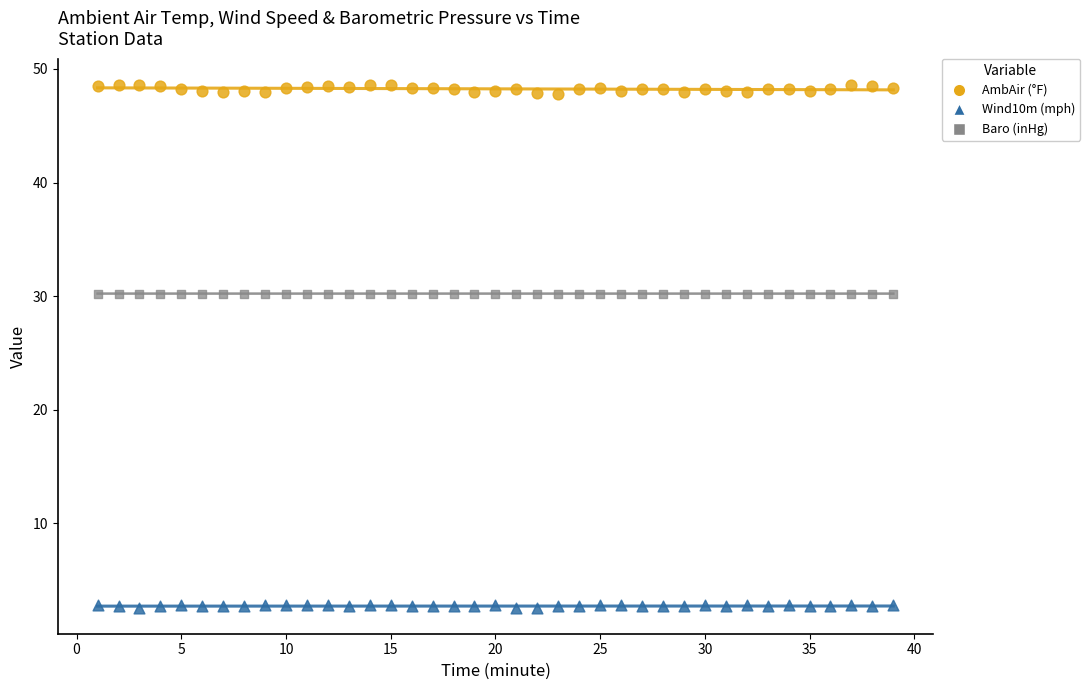

Which series contains the lowest Y value?

Wind10m (mph)